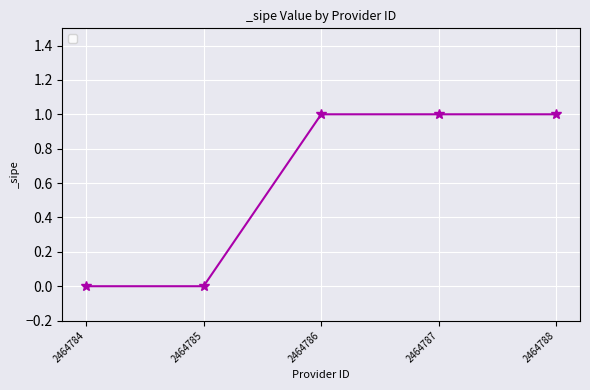

Reading right to left, transcribe all the data shown in this chart.

1	1	1	0	0